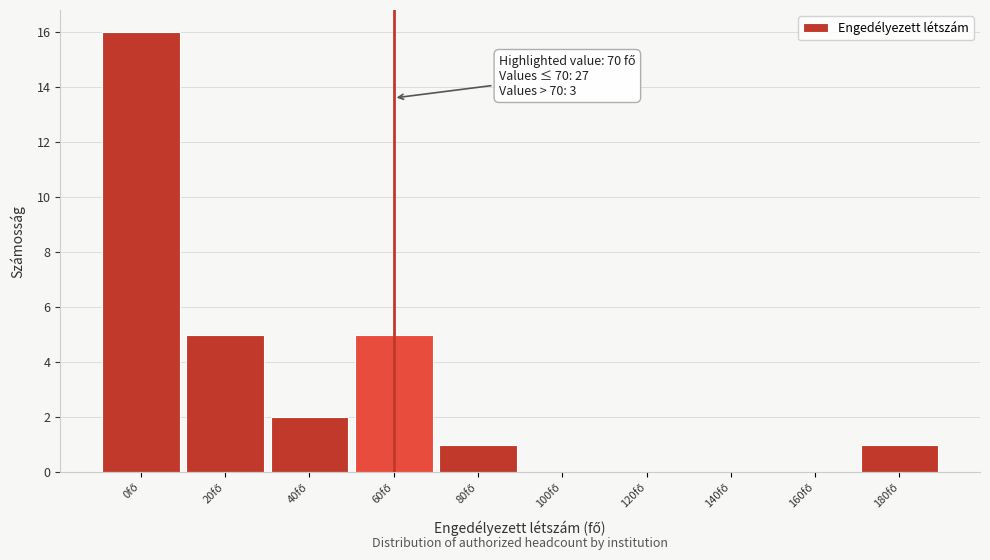

What is the sum of all values?

30